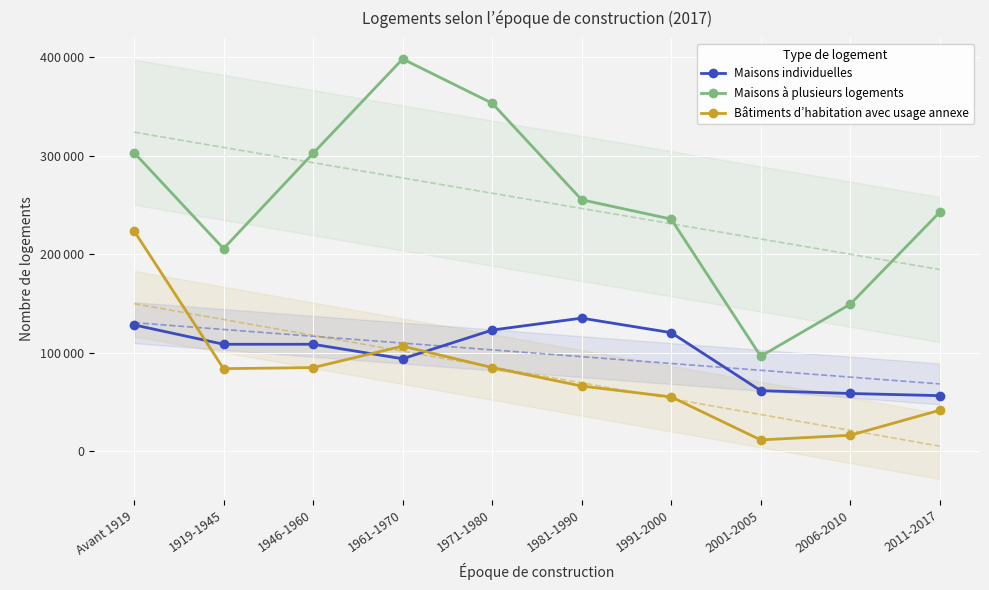

What is the label of the 5th point from the right?

1981-1990